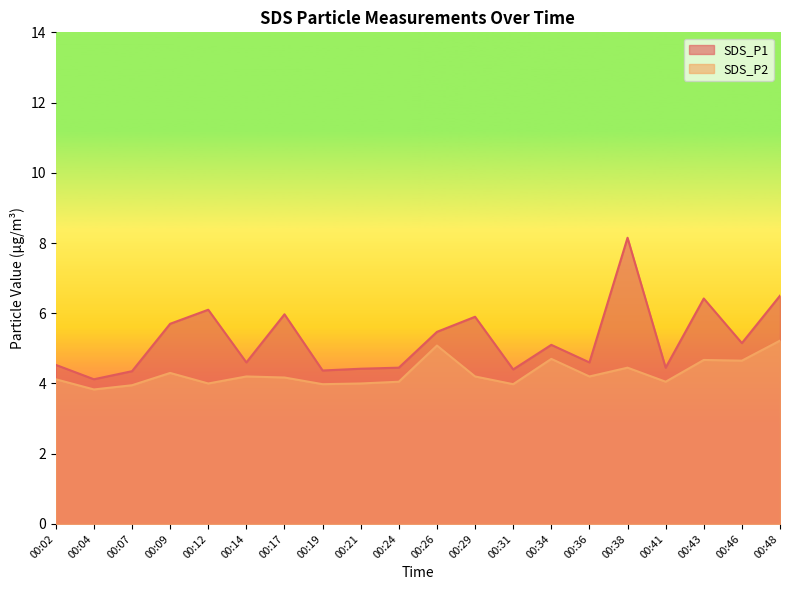

Rank the series by their average value, from lowest to highest.

SDS_P2, SDS_P1